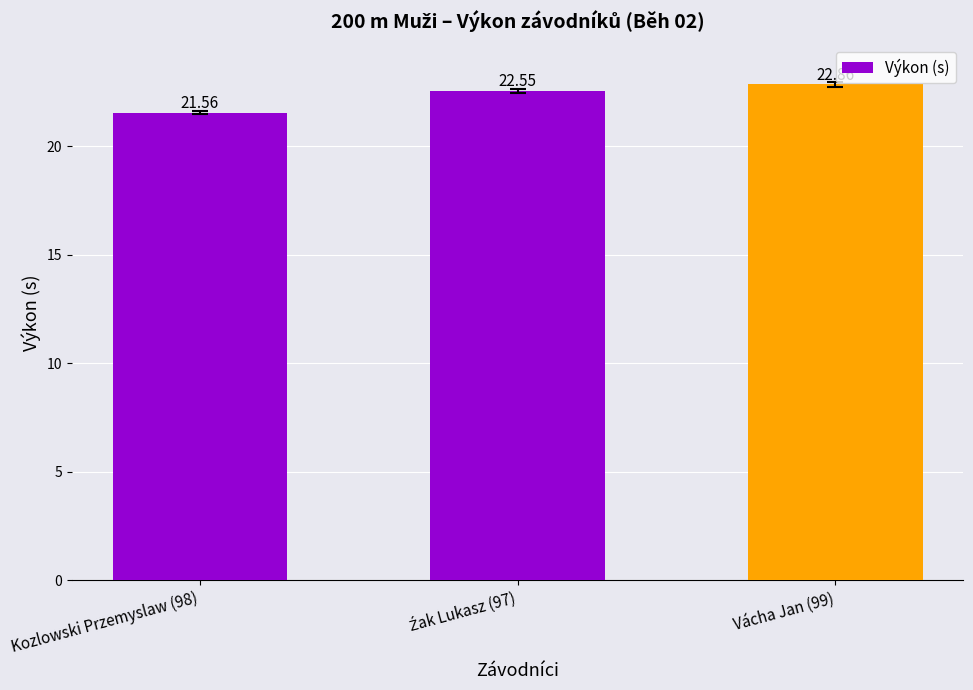

What is the value of the 1st bar from the left?

21.6